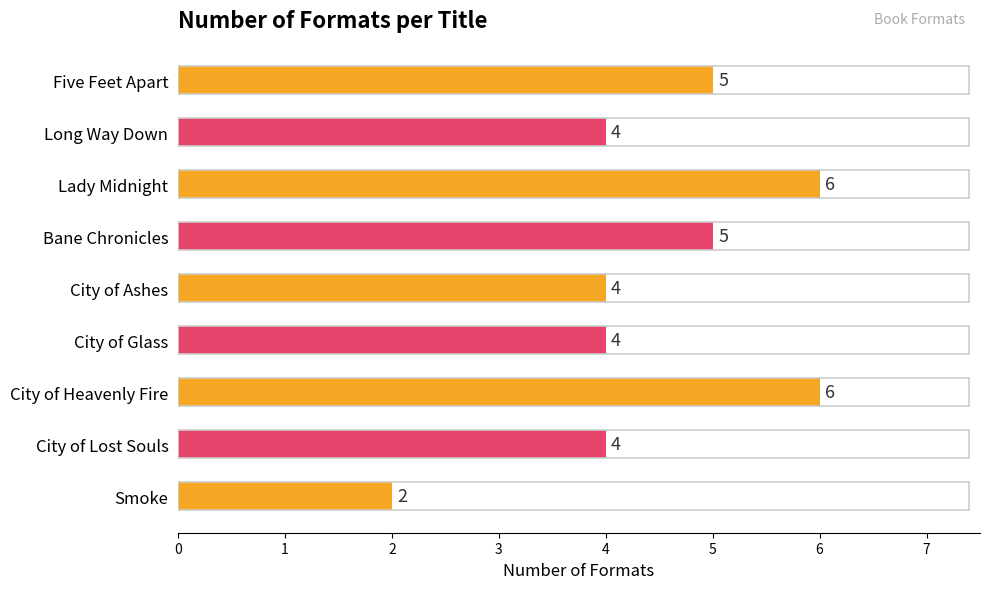

What position from the bottom is Lady Midnight?

7